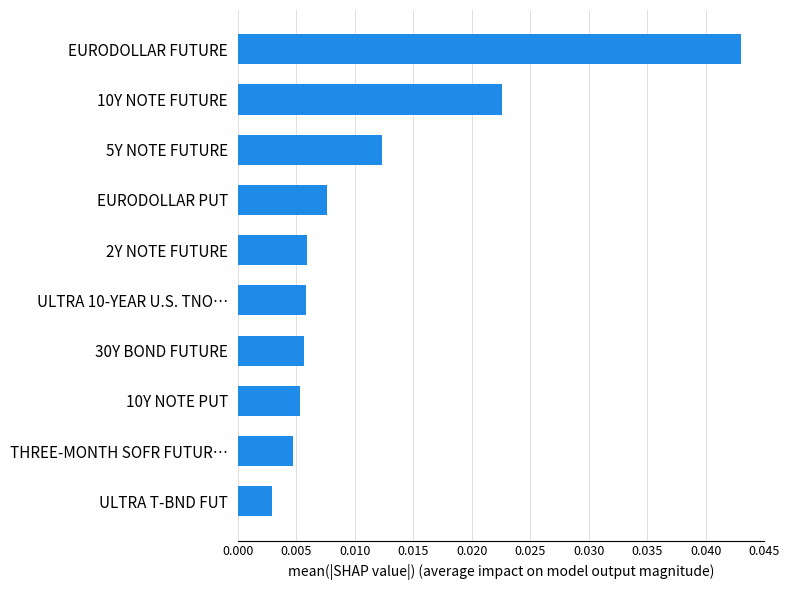

Which label corresponds to the largest value in the chart?

EURODOLLAR FUTURE